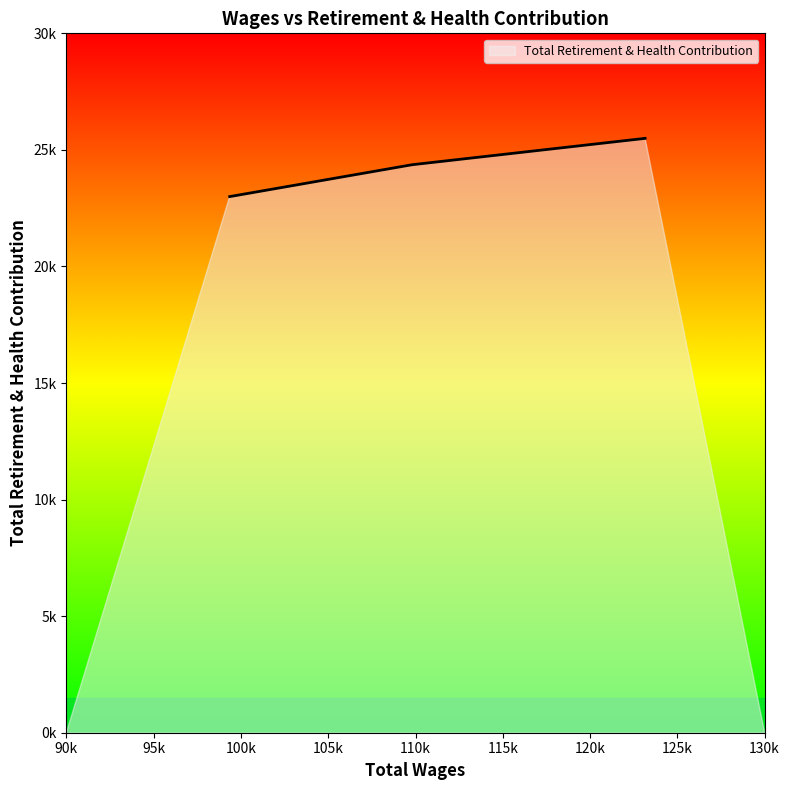

Does the chart have visible grid lines?

No